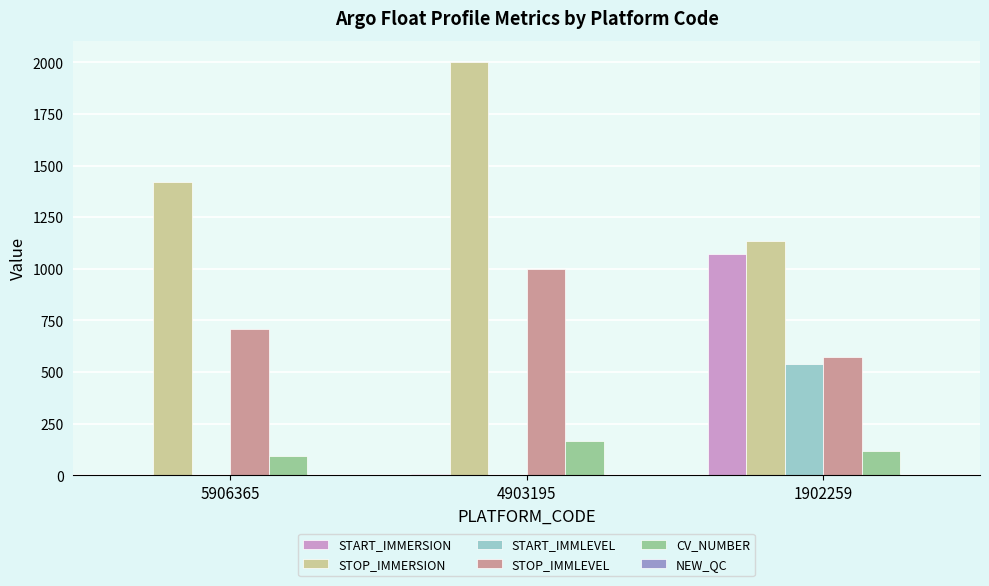

At which category is the sum across all series the highest?

1902259